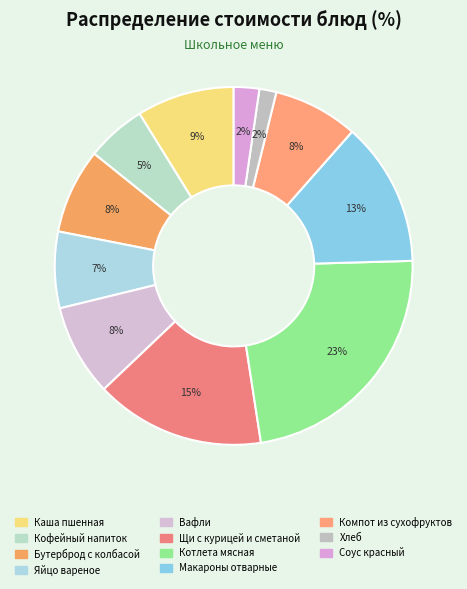

Is there any slice that represents more than half of the pie?

No